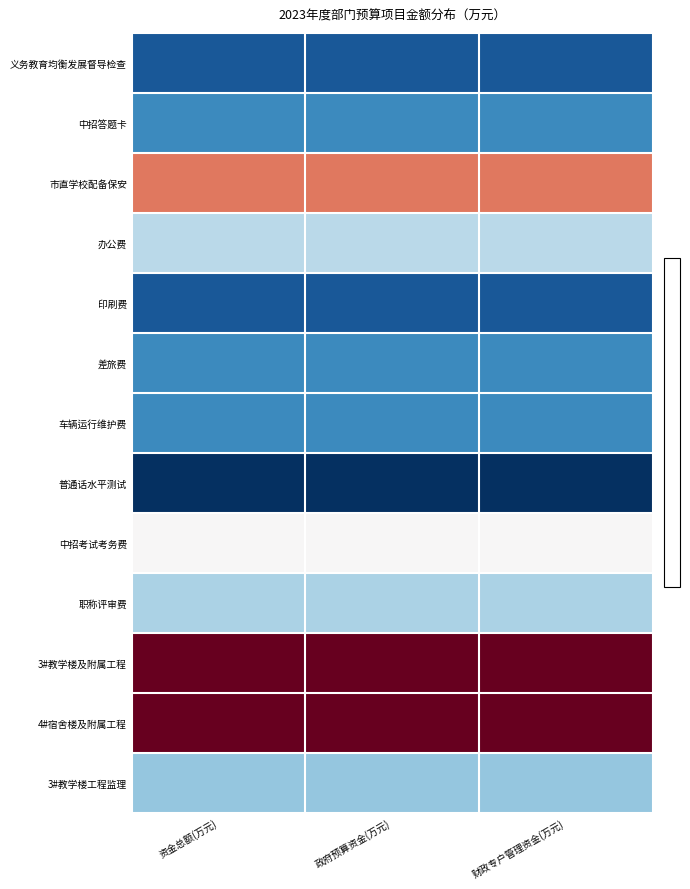

How many categories are shown in the chart?

3